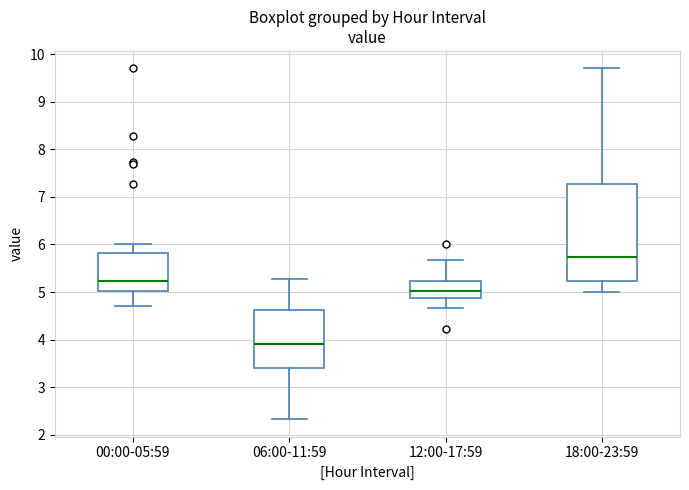

Which box has the lowest median line?

06:00-11:59